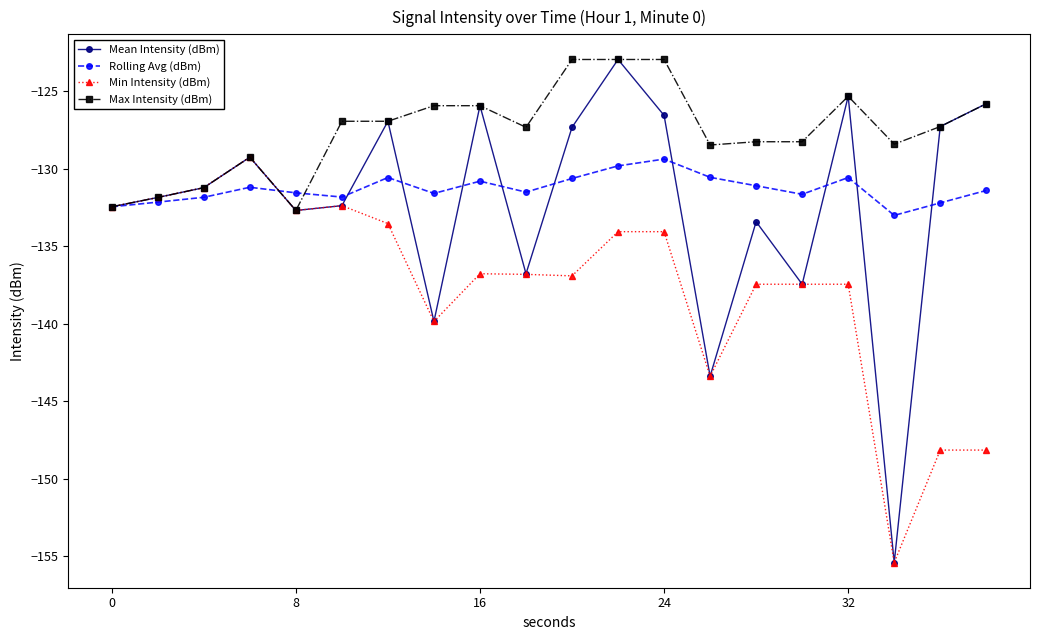

What is the value of the Mean Intensity (dBm) point at the 6th from the left?

-132.4